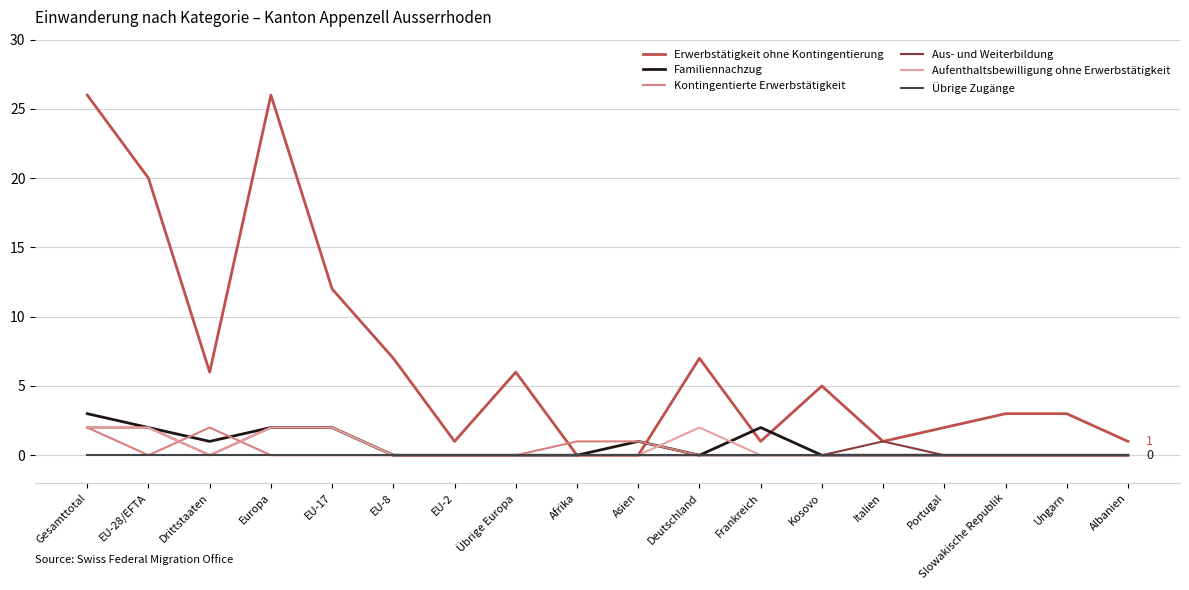

Which series has the largest range (max minus min)?

Erwerbstätigkeit ohne Kontingentierung